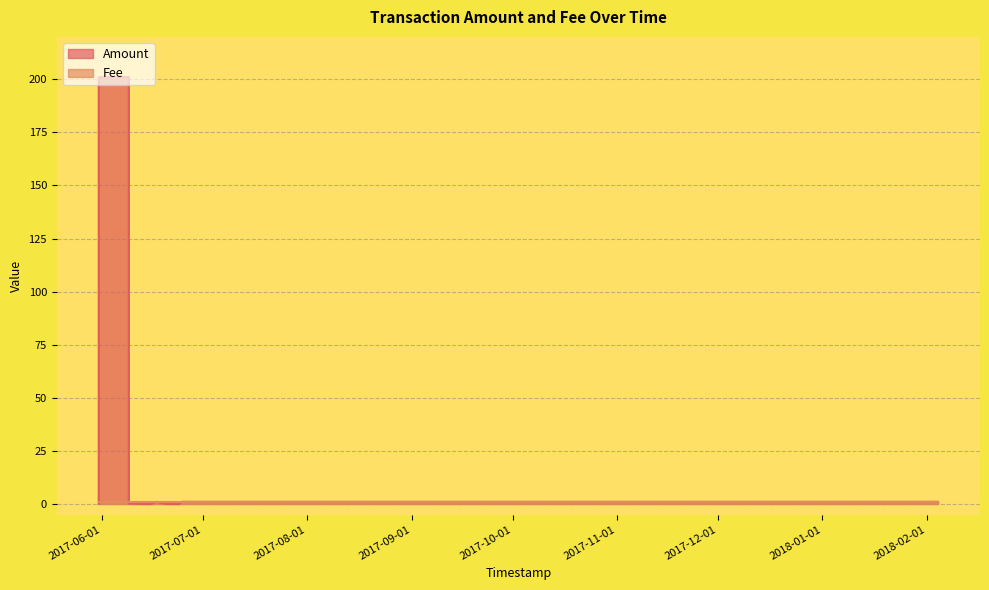

Which series has the widest spread of values?

Amount